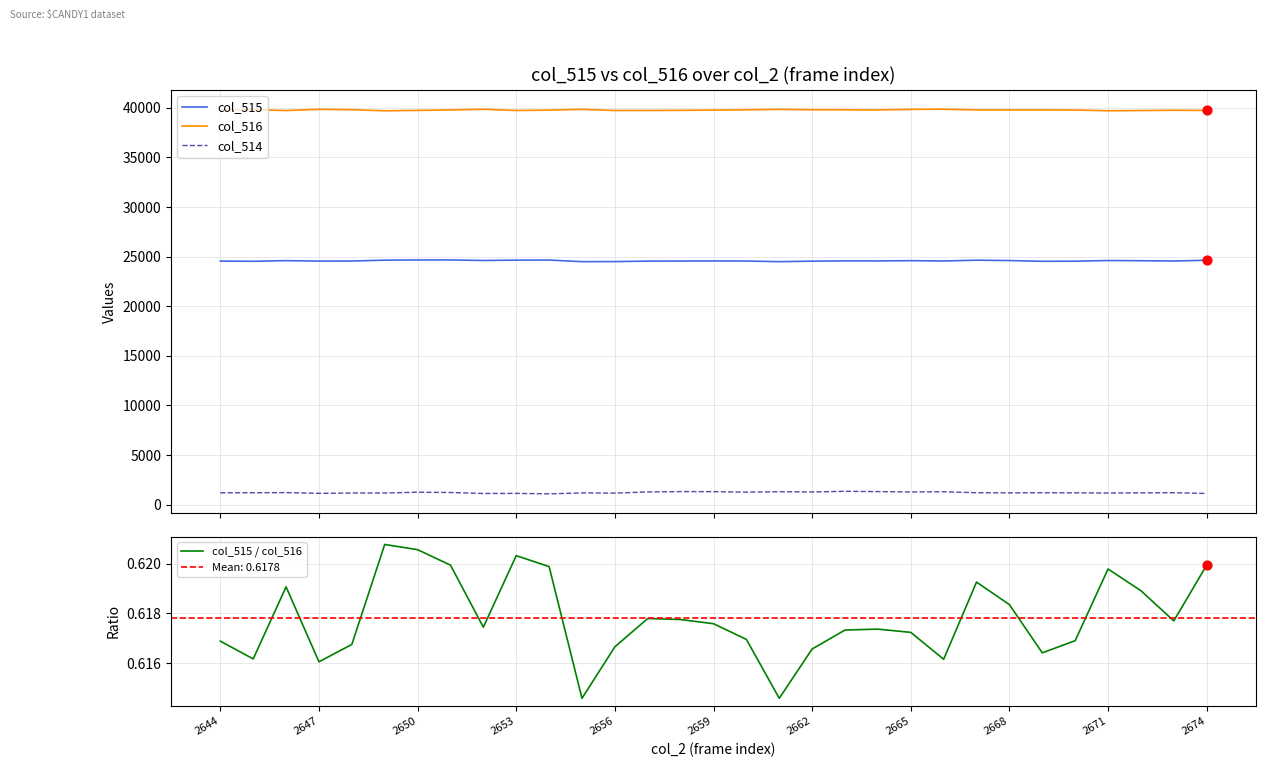

Which series reaches the minimum Y coordinate?

col_515 / col_516